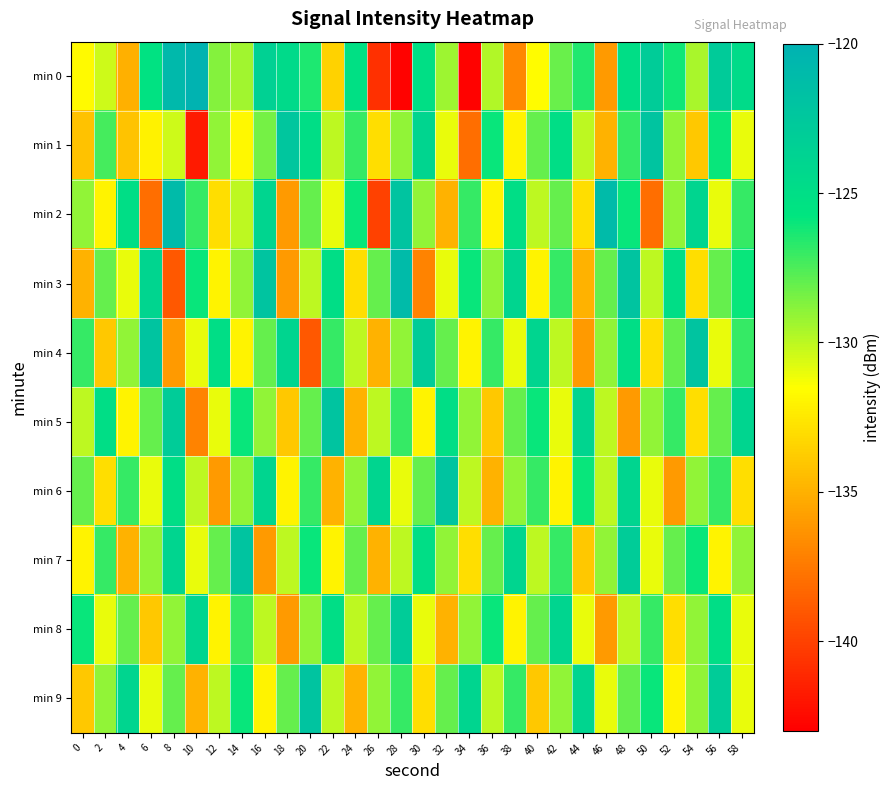

List the series in order of their peak value, lowest first.

min 8, min 1, min 4, min 5, min 6, min 7, min 9, min 2, min 3, min 0